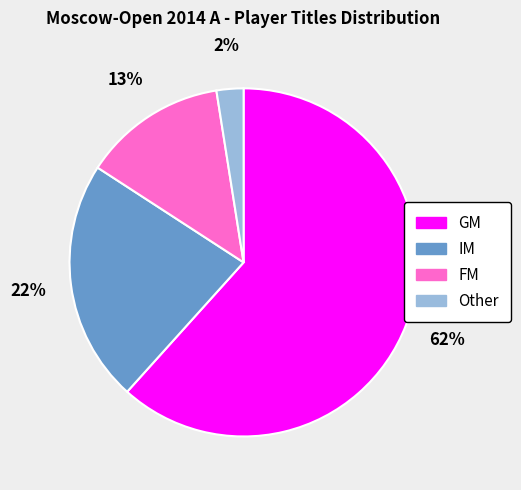

Which slice is the largest?

GM